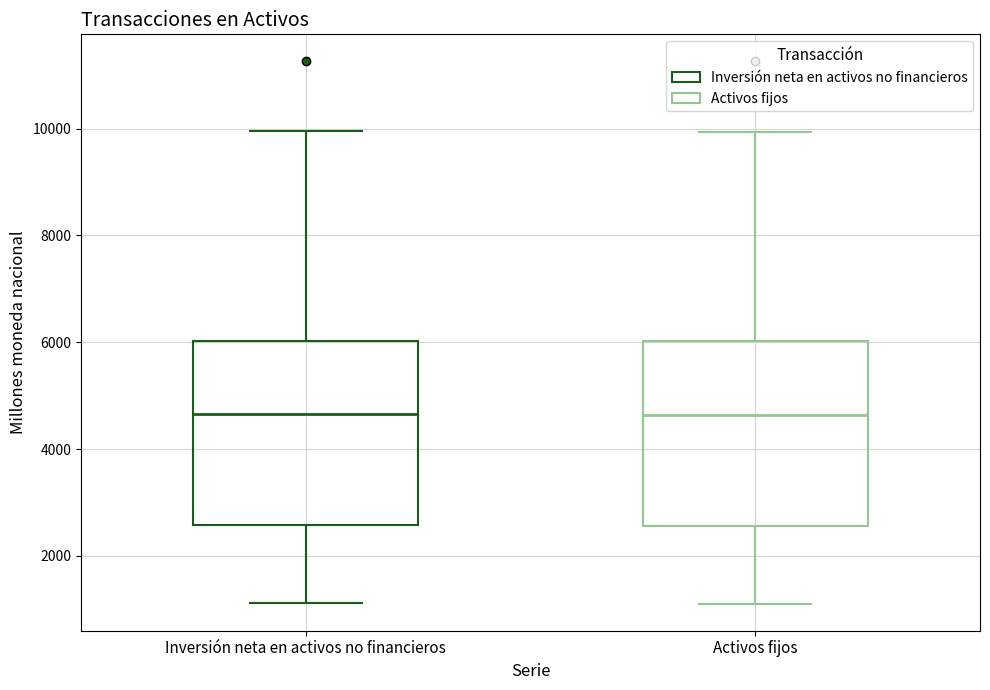

Reading left to right, transcribe this box plot: for each box, give where its median line is, the range the box spans, and where its two whiskers end, as read against the y-axis. The values are not printed on the chart, so give them approximately, as read against the axis.

Inversión neta en activos no financieros: median 4600, box 2600 to 6000, whiskers 1200 to 10000
Activos fijos: median 4600, box 2600 to 6000, whiskers 1200 to 10000